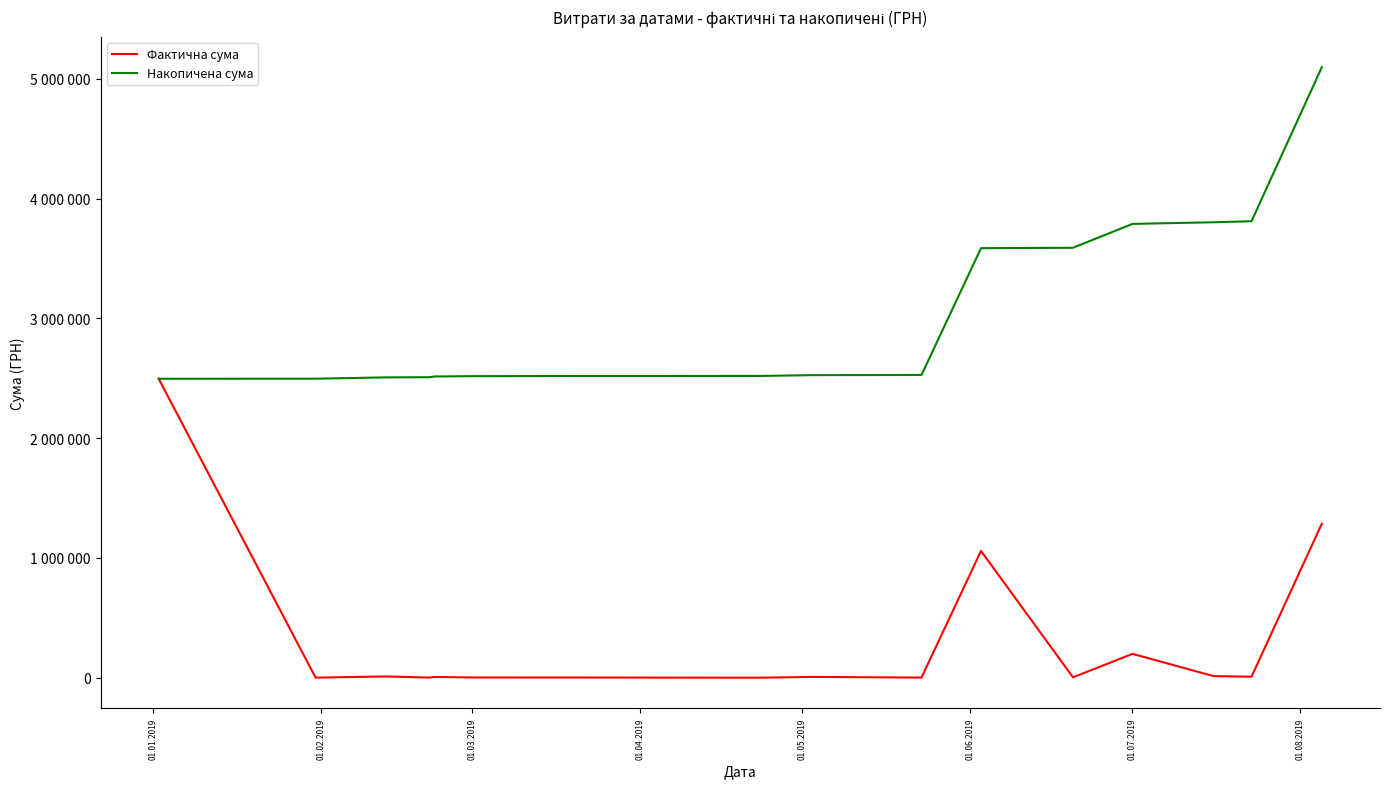

At which category does Фактична сума reach its first local valley?

01.02.2019